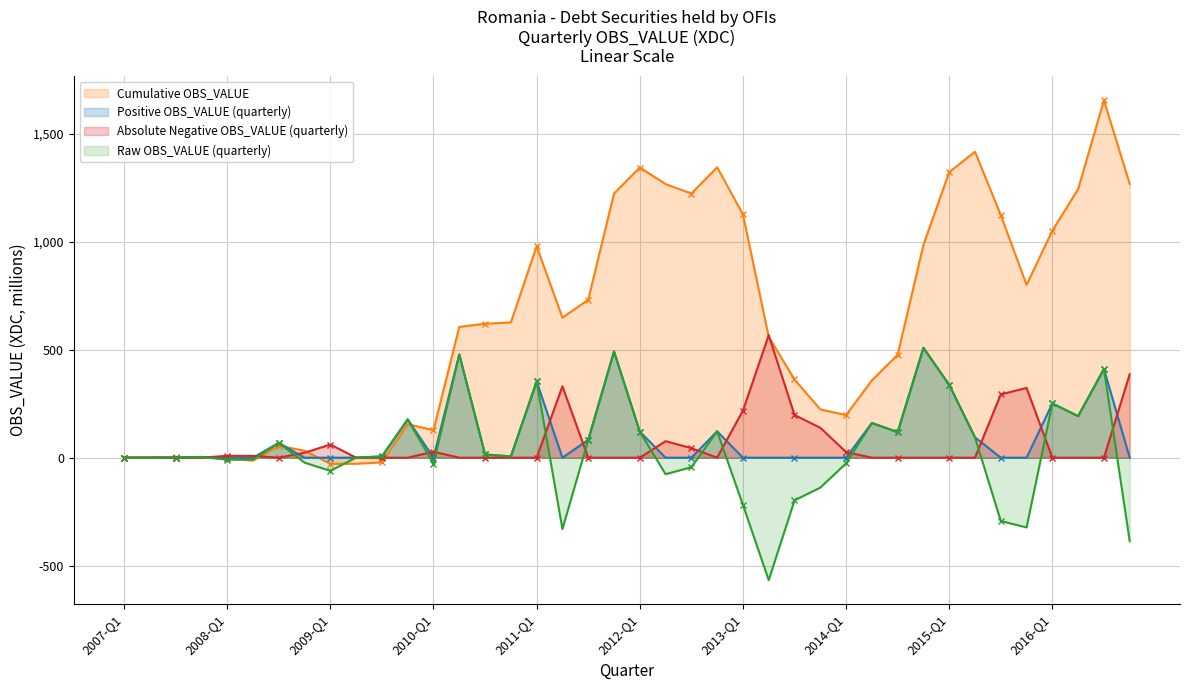

Reading left to right, what are all the values shown in this chart?

2007-Q1=0.4	2007-Q2=0.4	2007-Q3=0.4	2007-Q4=2.9	2008-Q1=-8.7	2008-Q2=-8.7	2008-Q3=68.7	2008-Q4=-22.9	2009-Q1=-60.8	2009-Q2=0.4	2009-Q3=5.9	2009-Q4=177.2	2010-Q1=-27.8	2010-Q2=477.7	2010-Q3=15.0	2010-Q4=5.7	2011-Q1=352.6	2011-Q2=-330.2	2011-Q3=82.3	2011-Q4=491.5	2012-Q1=120.5	2012-Q2=-76.3	2012-Q3=-44.1	2012-Q4=121.9	2013-Q1=-217.9	2013-Q2=-566.7	2013-Q3=-197.5	2013-Q4=-138.5	2014-Q1=-26.2	2014-Q2=160.6	2014-Q3=118.3	2014-Q4=508.4	2015-Q1=336.9	2015-Q2=94.1	2015-Q3=-293.1	2015-Q4=-322.7	2016-Q1=250.9	2016-Q2=192.4	2016-Q3=410.5	2016-Q4=-386.3